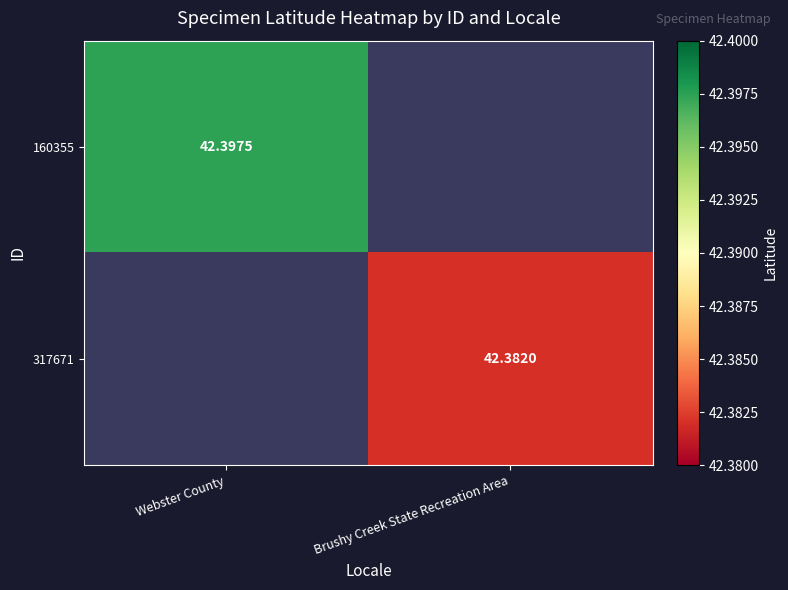

Is the value of 317671 at Brushy Creek State Recreation Area greater than the value of 160355 at Webster County?

No